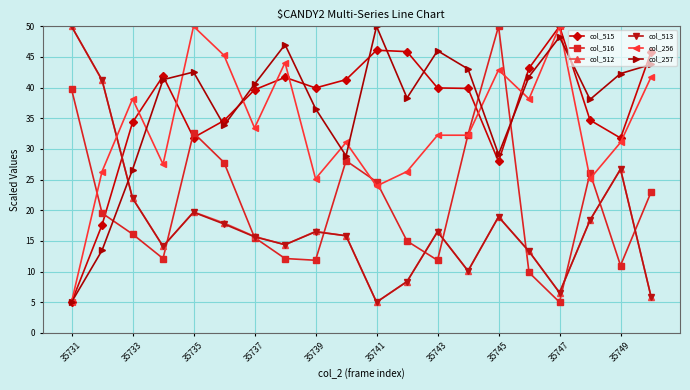

How many data points in col_256 are less than 32?

9